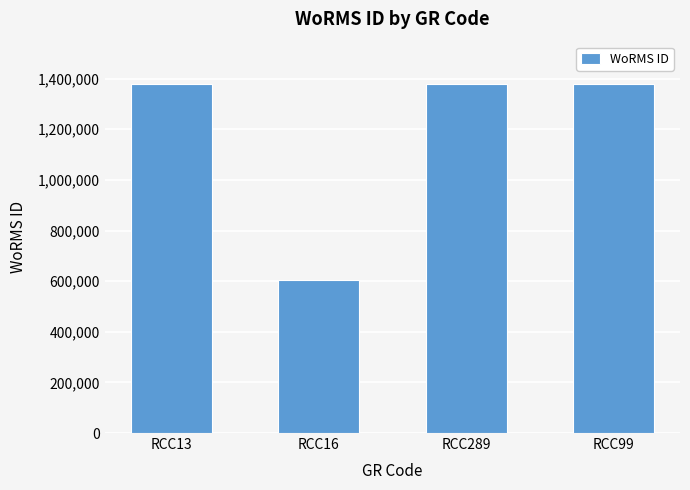

What is the approximate value at RCC13, to the nearest 10?

1380400